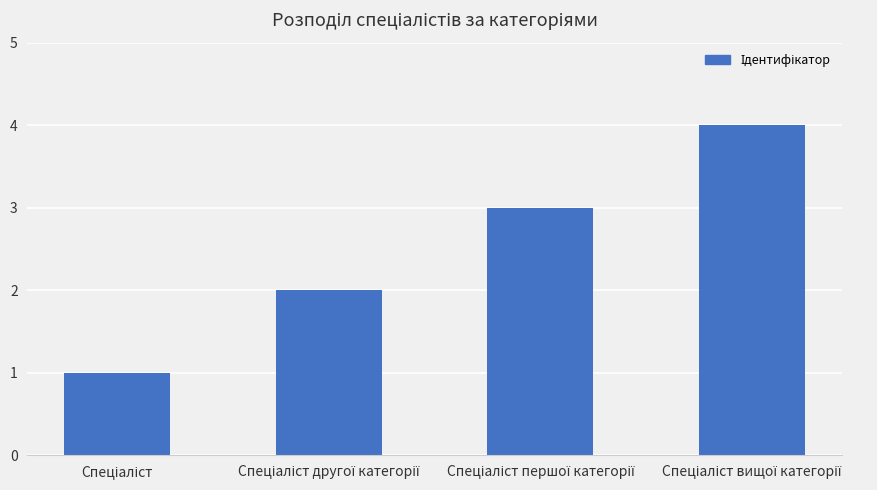

What is the maximum value shown in the chart?

4